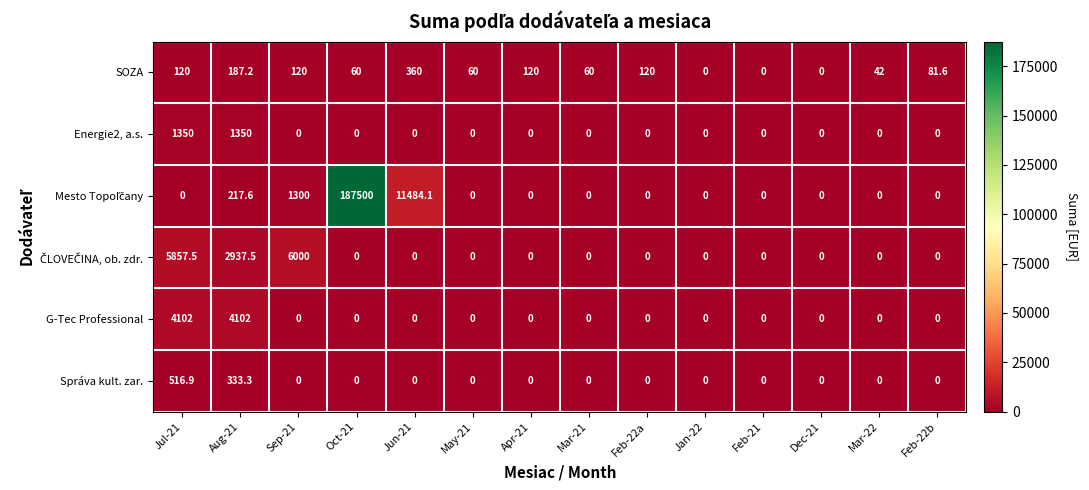

The SOZA series shows 228.4 at Jun-21. True or false?

False